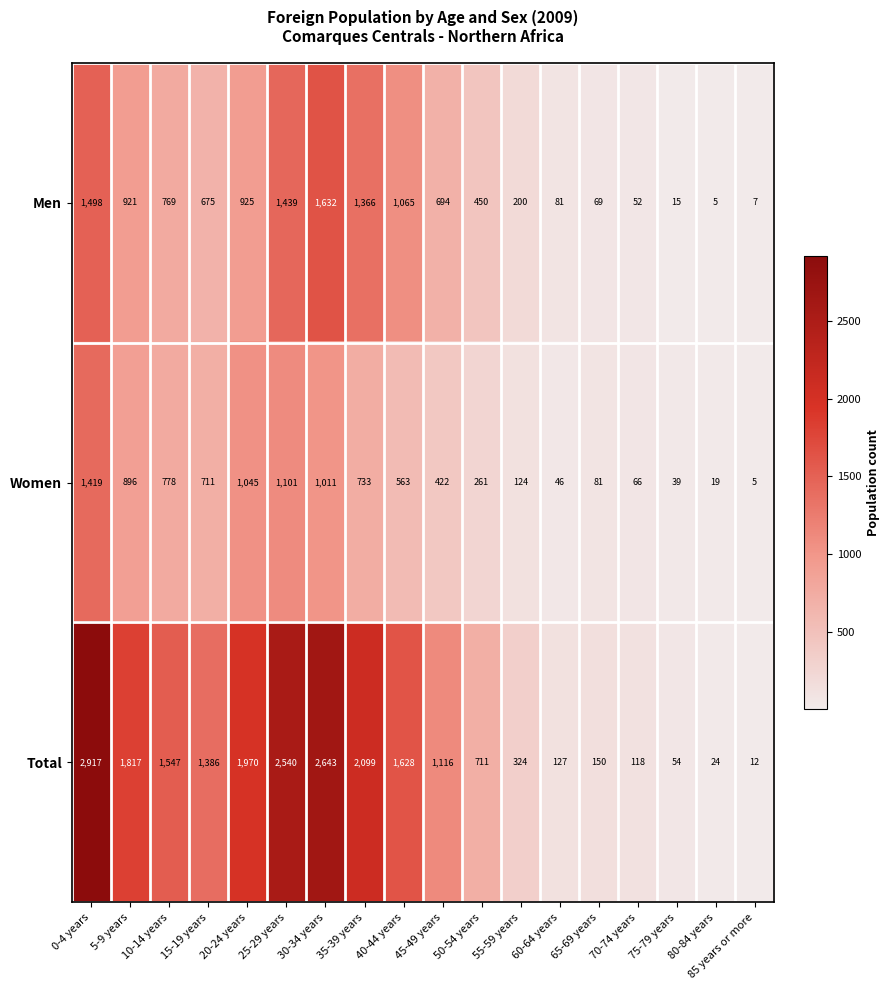

Is it true that Women equals 28 at 80-84 years?

False